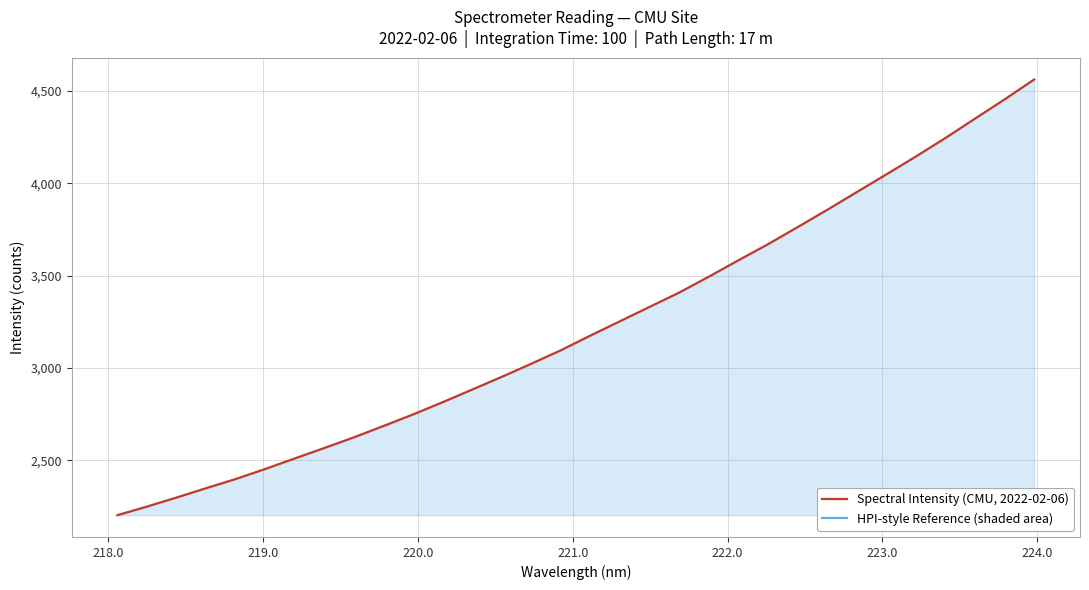

What is the maximum value shown in the chart?

4562.2